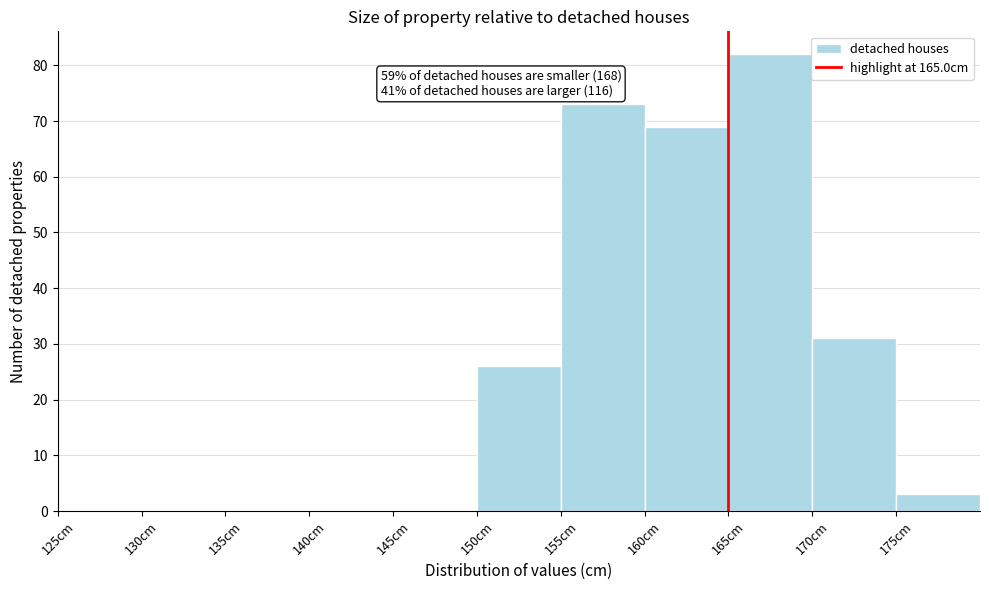

Over which range of the x-axis is the bar tallest?

165 to 170